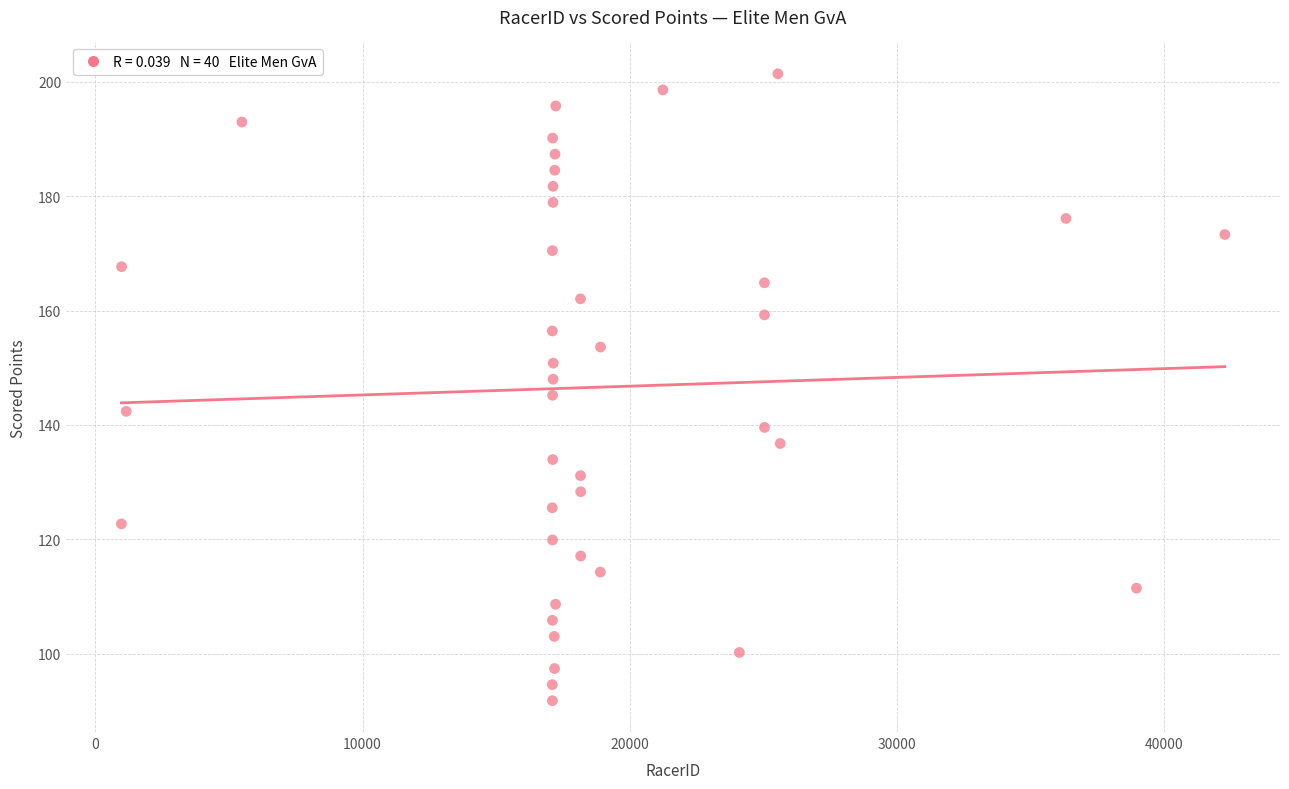

What is the range of Y values (max minus min)?

109.7